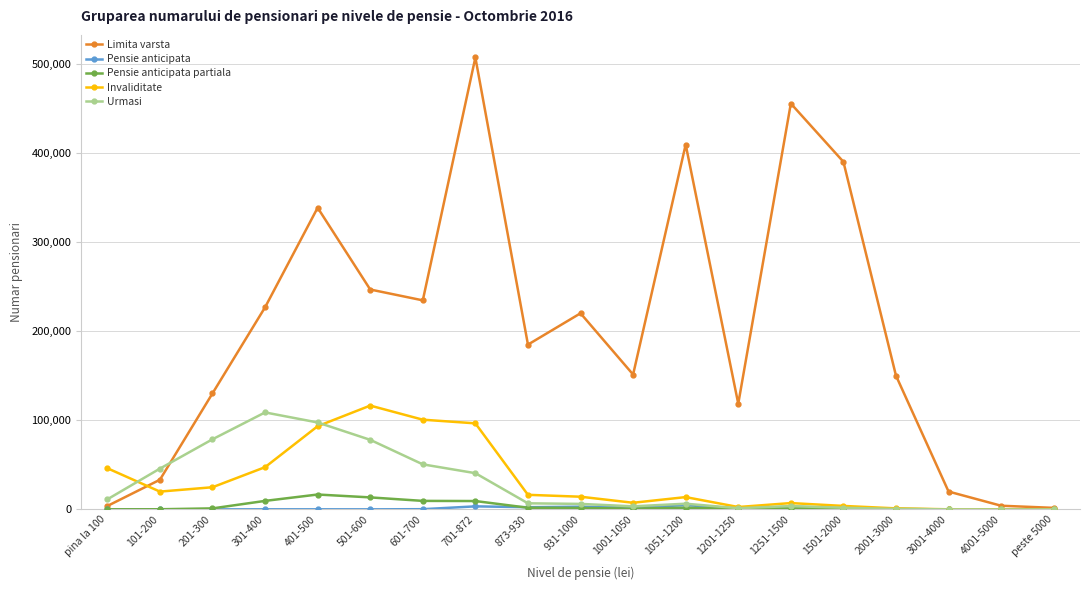

True or false: Limita varsta has more than 1 interior local peaks.

True